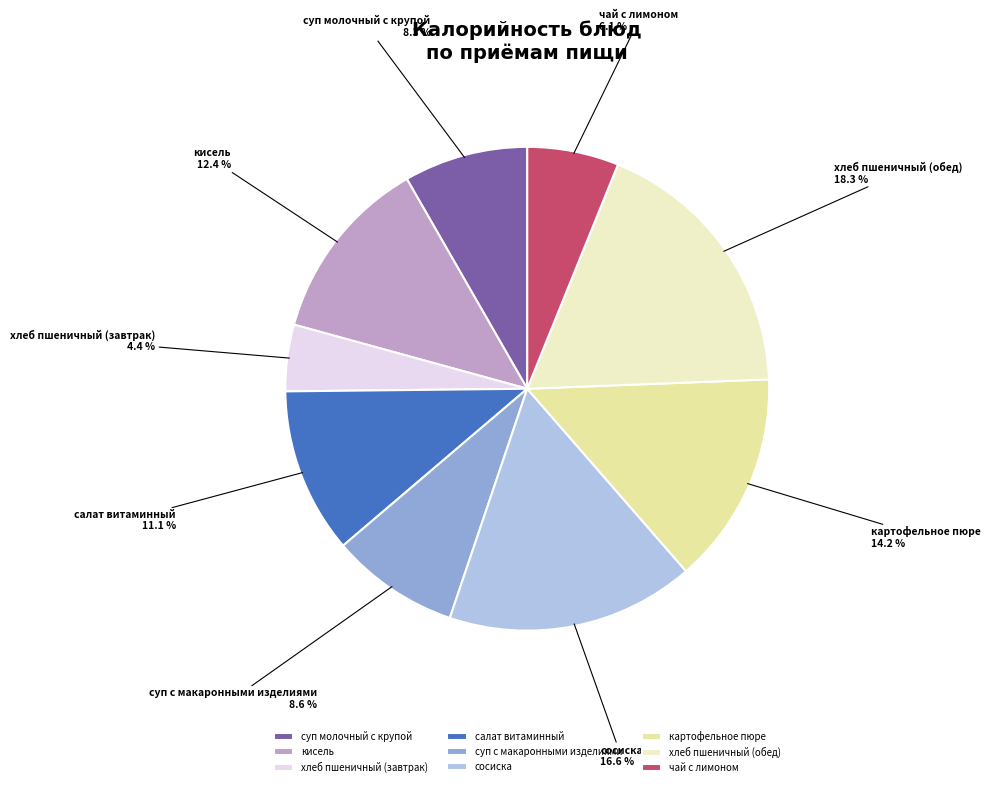

To the nearest percent, what percentage of the pie is салат витаминный?

11%